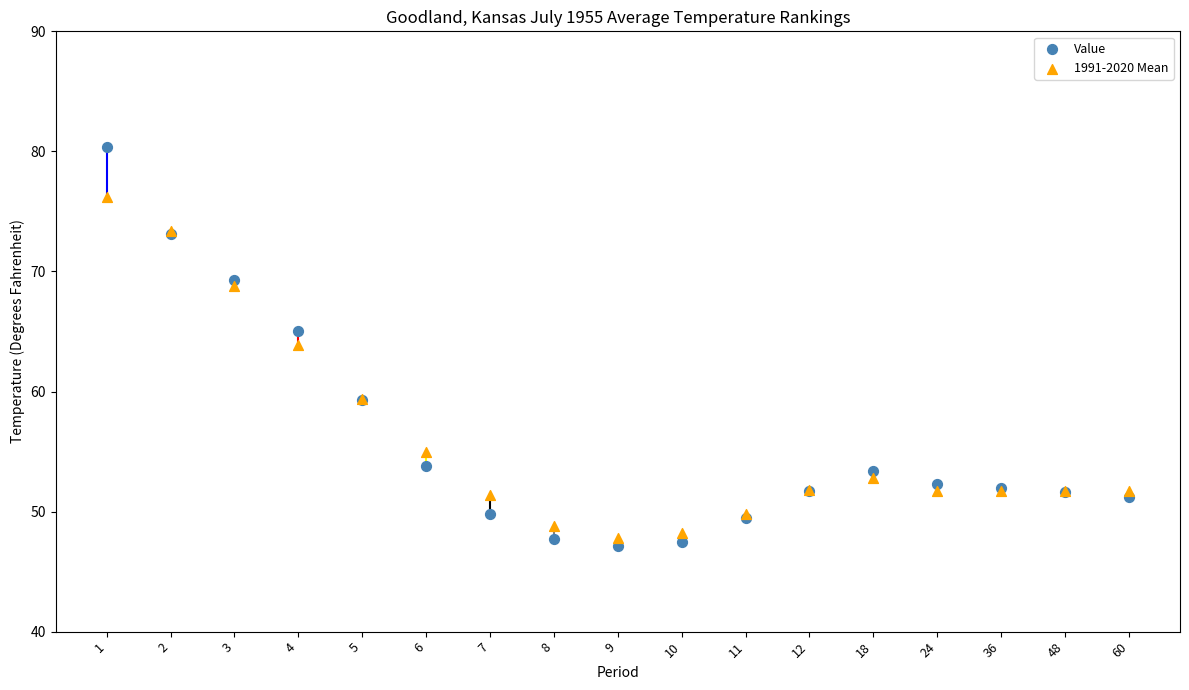

In the Value series, what Y value is closest to 63?

65.0